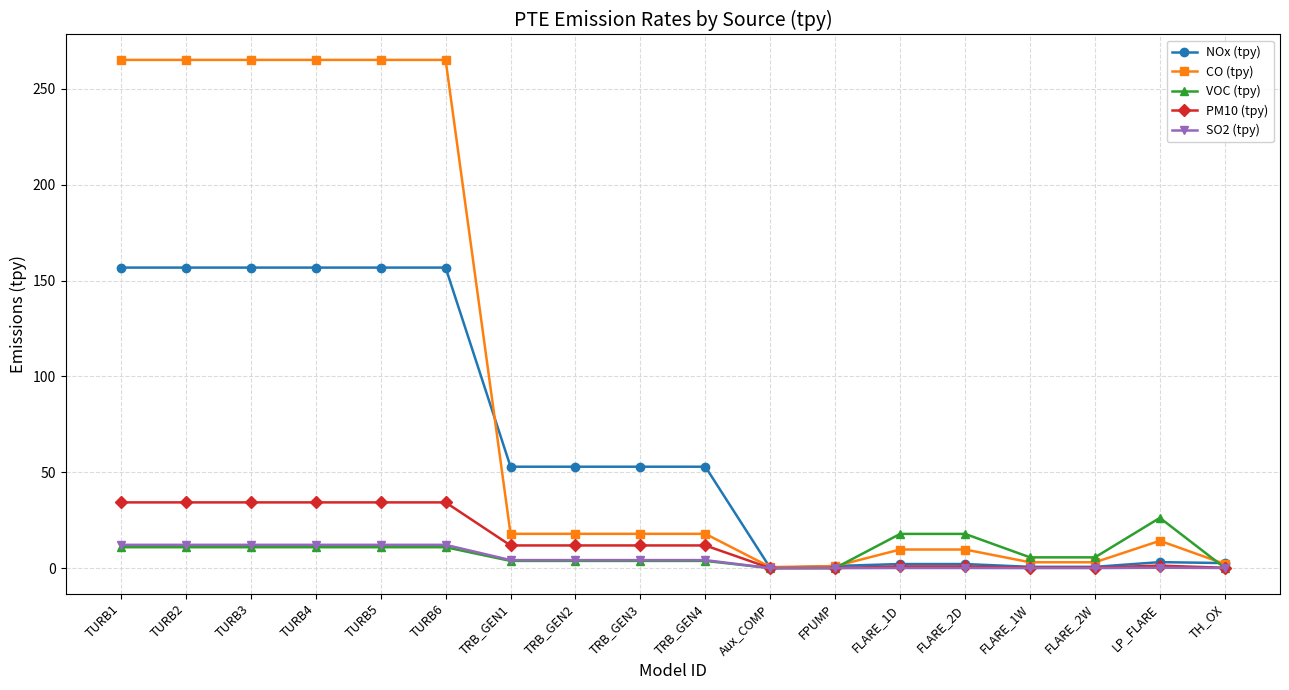

Is the value of NOx (tpy) at TURB2 greater than the value of VOC (tpy) at TRB_GEN2?

Yes